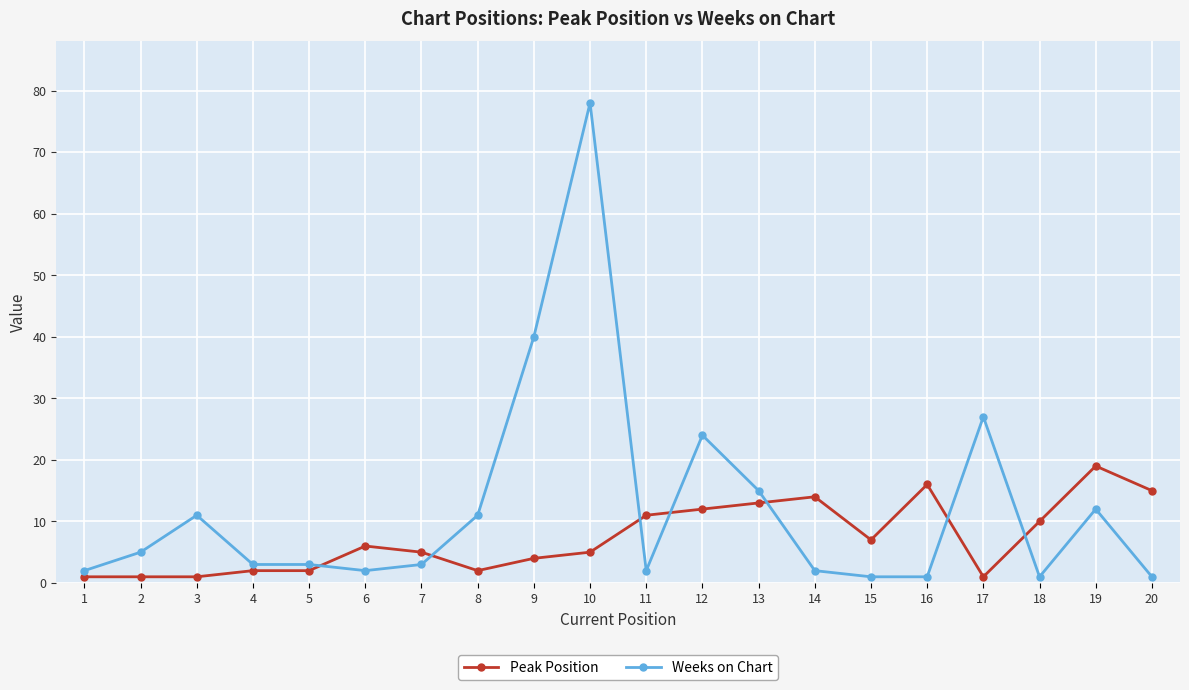

At which category is the sum across all series the highest?

10